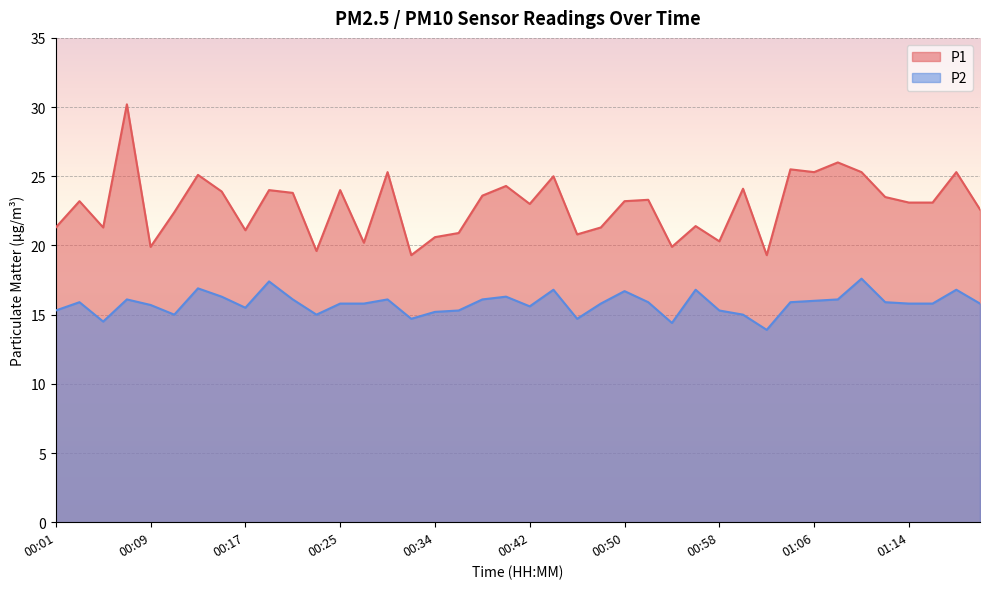

True or false: P1 and P2 intersect in this chart.

False